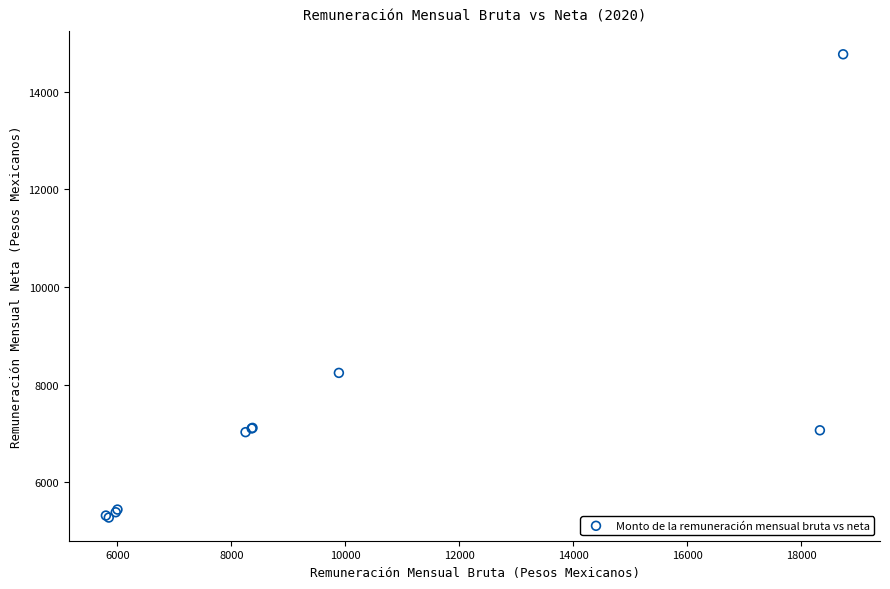

What Y value in the scatter plot is closest to 10022?

8240.8